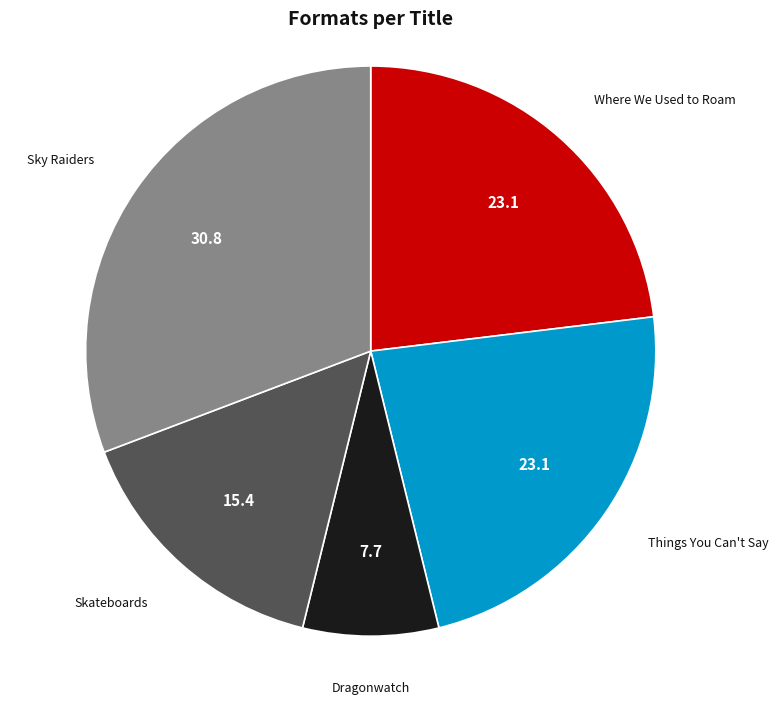

Is Sky Raiders the majority of the pie?

No